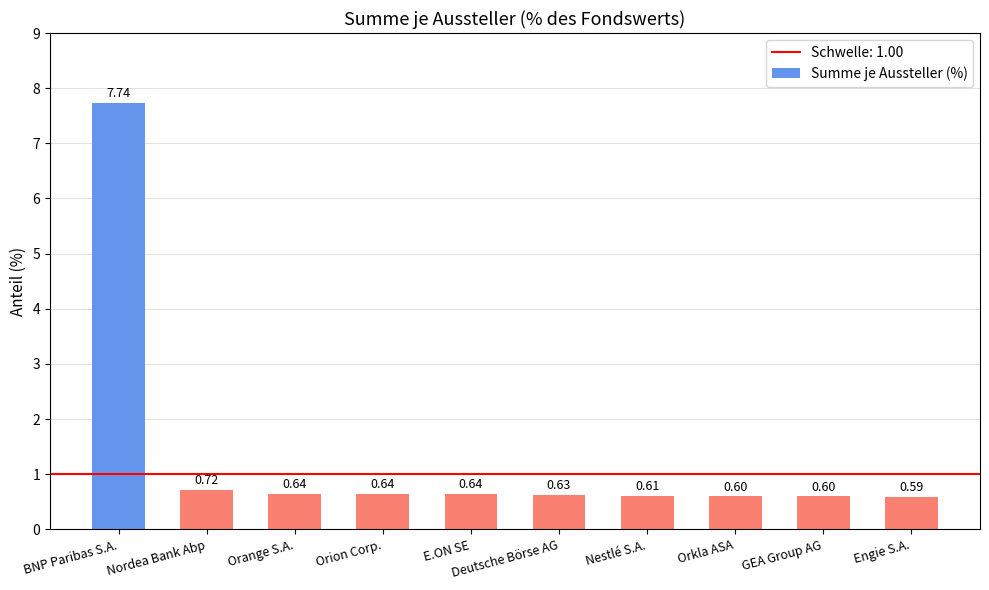

Which category has the highest value across all series?

BNP Paribas S.A.